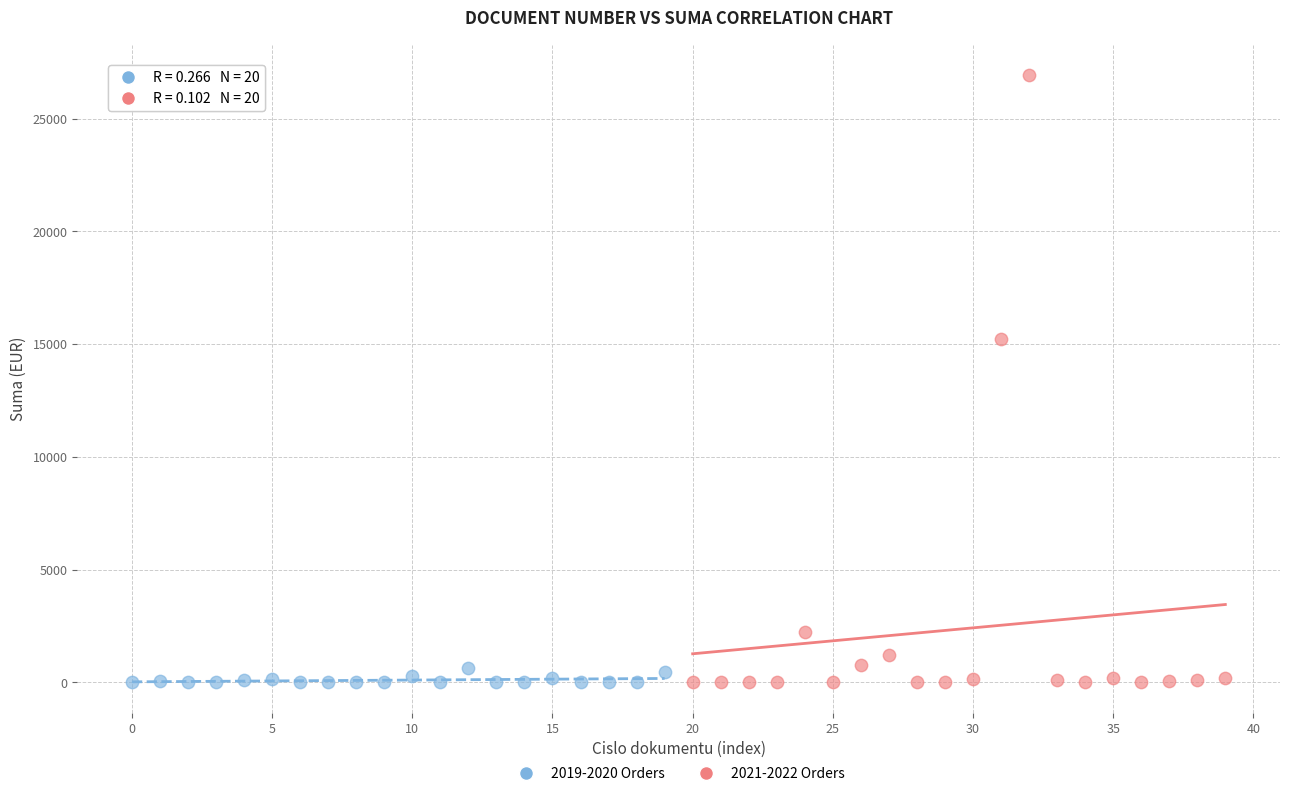

What are all the series names shown in the legend?

2019-2020 Orders, 2021-2022 Orders